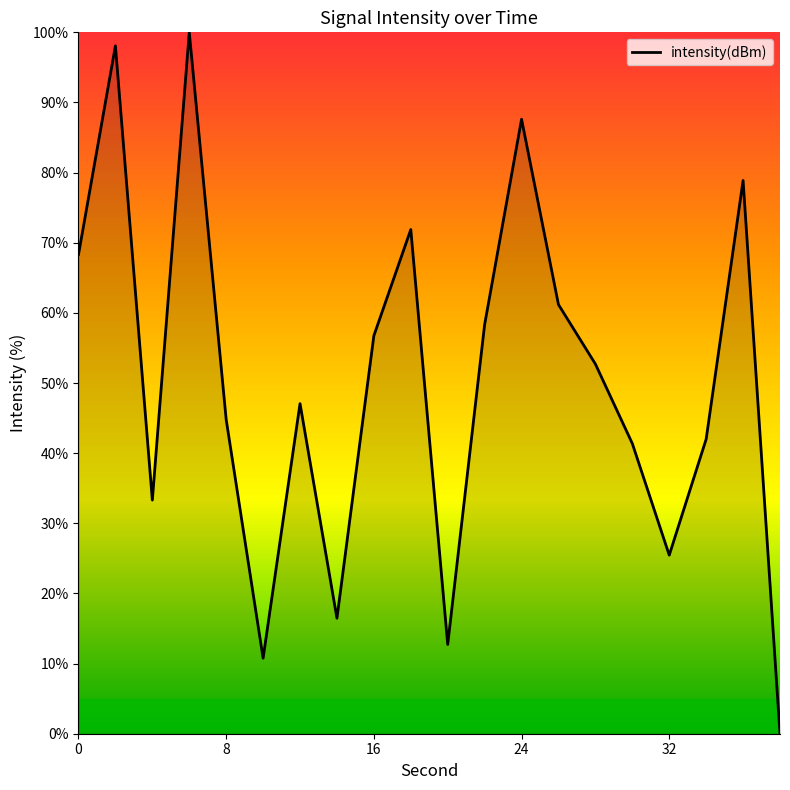

What is the greatest value displayed?

100.0